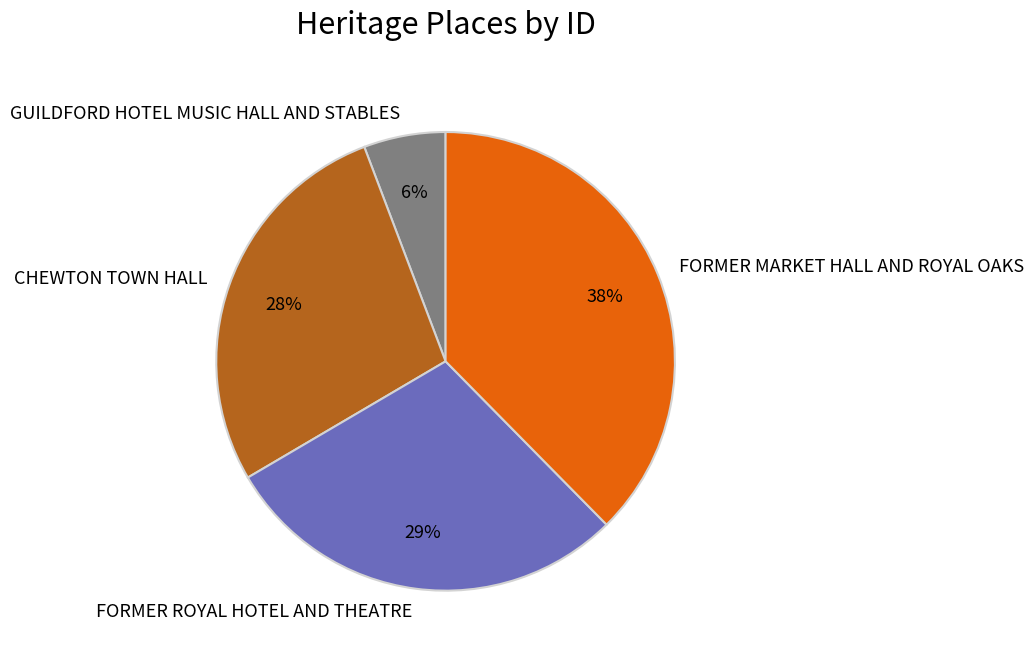

Does FORMER MARKET HALL AND ROYAL OAKS account for over 50% of the chart?

No